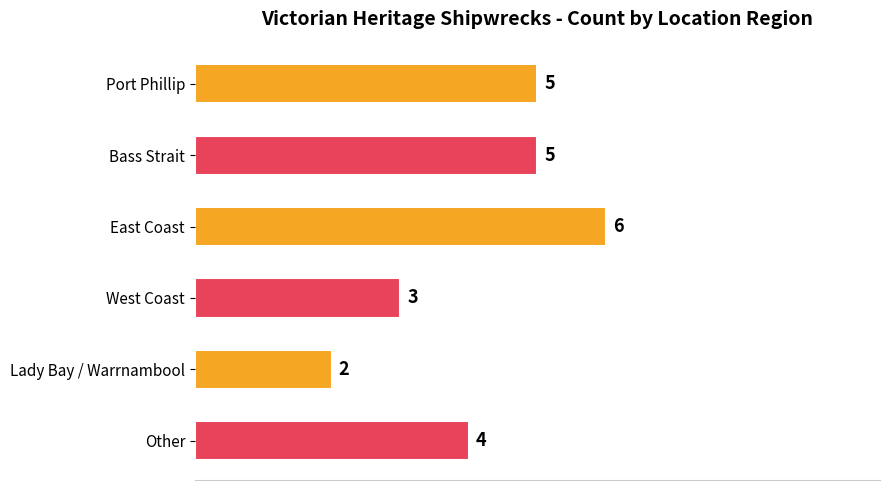

How many series are shown in this chart?

1